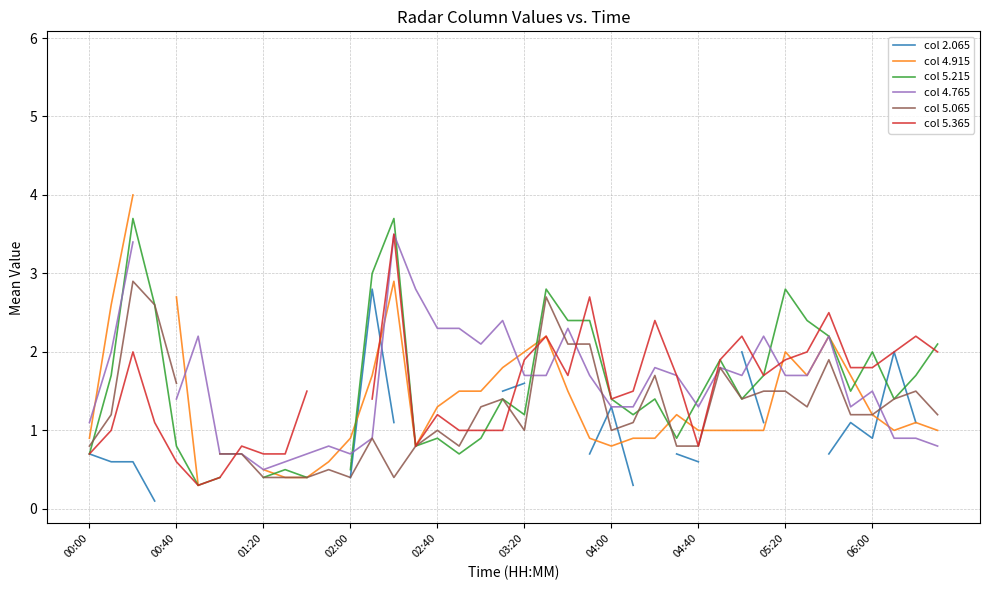

True or false: col 5.215 has more than 0 interior local peaks.

True